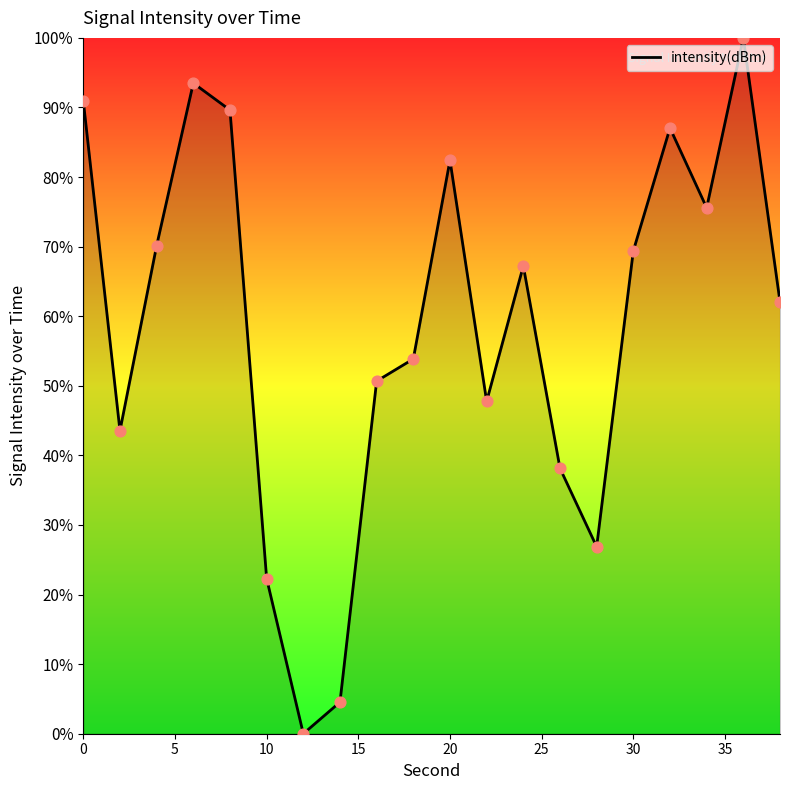

What is the maximum value shown in the chart?

100.0